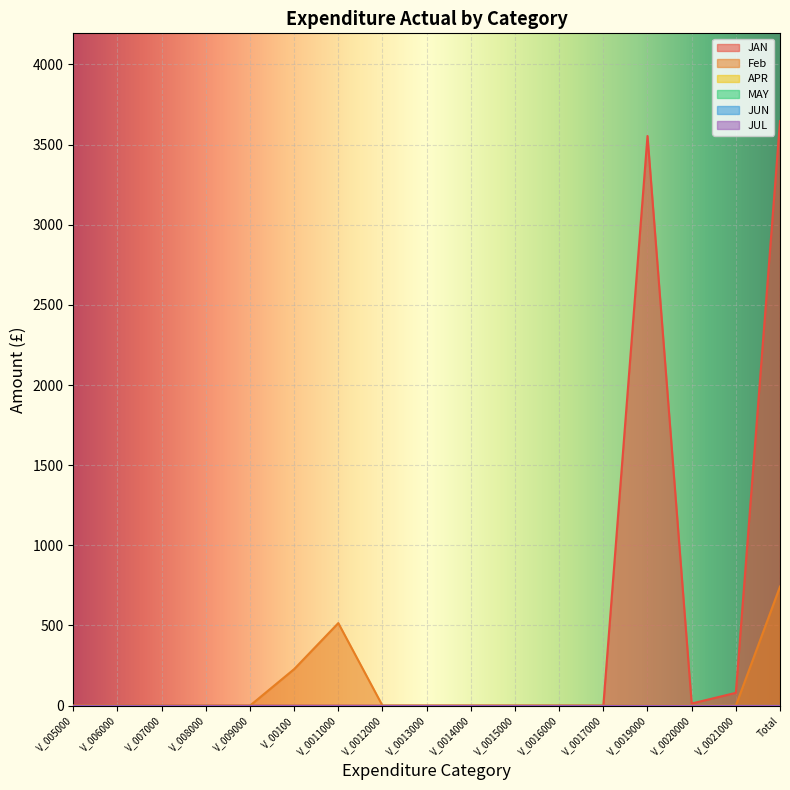

Reading left to right, extract all data points from this chart.

JAN: 0.0	0.0	0.0	0.0	0.0	0.0	0.0	0.0	0.0	0.0	0.0	0.0	0.0	3553.5	13.2	80.0	3646.8
Feb: 0.0	0.0	0.0	0.0	0.0	227.8	514.9	0.0	0.0	0.0	0.0	0.0	0.0	0.0	0.0	0.0	742.7
APR: 0.0	0.0	0.0	0.0	0.0	0.0	0.0	0.0	0.0	0.0	0.0	0.0	0.0	0.0	0.0	0.0	0.0
MAY: 0.0	0.0	0.0	0.0	0.0	0.0	0.0	0.0	0.0	0.0	0.0	0.0	0.0	0.0	0.0	0.0	0.0
JUN: 0.0	0.0	0.0	0.0	0.0	0.0	0.0	0.0	0.0	0.0	0.0	0.0	0.0	0.0	0.0	0.0	0.0
JUL: 0.0	0.0	0.0	0.0	0.0	0.0	0.0	0.0	0.0	0.0	0.0	0.0	0.0	0.0	0.0	0.0	0.0